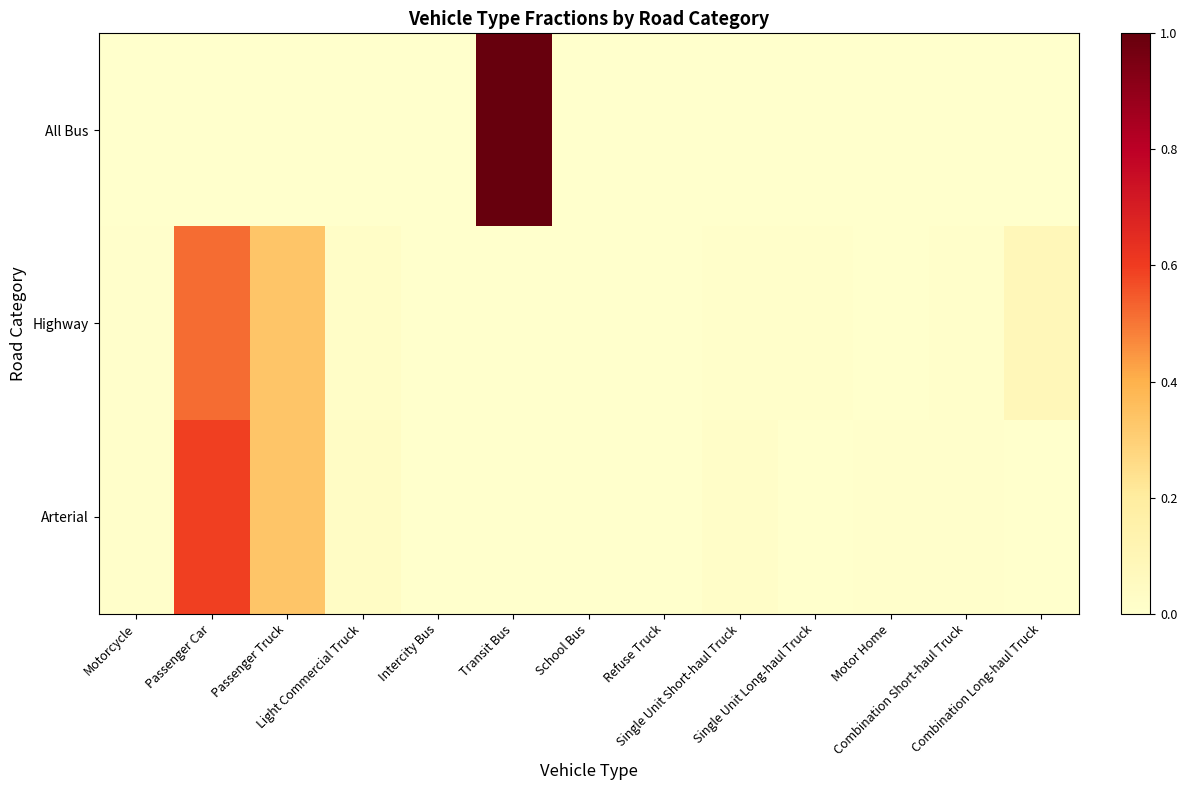

Reading left to right, transcribe all the data shown in this chart.

All Bus: Motorcycle=0.0	Passenger Car=0.0	Passenger Truck=0.0	Light Commercial Truck=0.0	Intercity Bus=0.0	Transit Bus=1.0	School Bus=0.0	Refuse Truck=0.0	Single Unit Short-haul Truck=0.0	Single Unit Long-haul Truck=0.0	Motor Home=0.0	Combination Short-haul Truck=0.0	Combination Long-haul Truck=0.0
Highway: Motorcycle=0.0	Passenger Car=0.5	Passenger Truck=0.3	Light Commercial Truck=0.0	Intercity Bus=0.0	Transit Bus=0.0	School Bus=0.0	Refuse Truck=0.0	Single Unit Short-haul Truck=0.0	Single Unit Long-haul Truck=0.0	Motor Home=0.0	Combination Short-haul Truck=0.0	Combination Long-haul Truck=0.1
Arterial: Motorcycle=0.0	Passenger Car=0.6	Passenger Truck=0.3	Light Commercial Truck=0.0	Intercity Bus=0.0	Transit Bus=0.0	School Bus=0.0	Refuse Truck=0.0	Single Unit Short-haul Truck=0.0	Single Unit Long-haul Truck=0.0	Motor Home=0.0	Combination Short-haul Truck=0.0	Combination Long-haul Truck=0.0